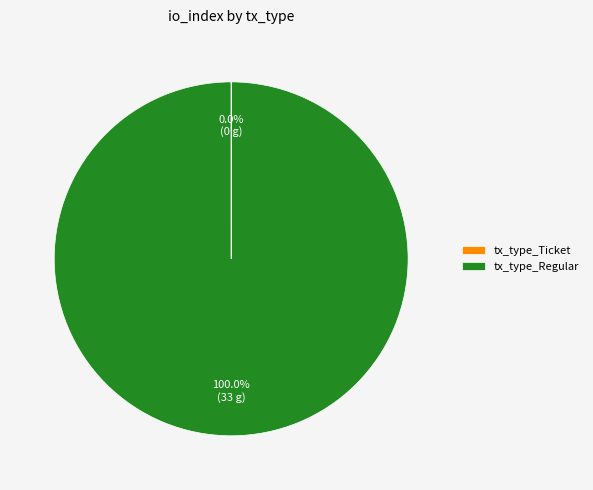

Is there a majority slice in this chart?

Yes